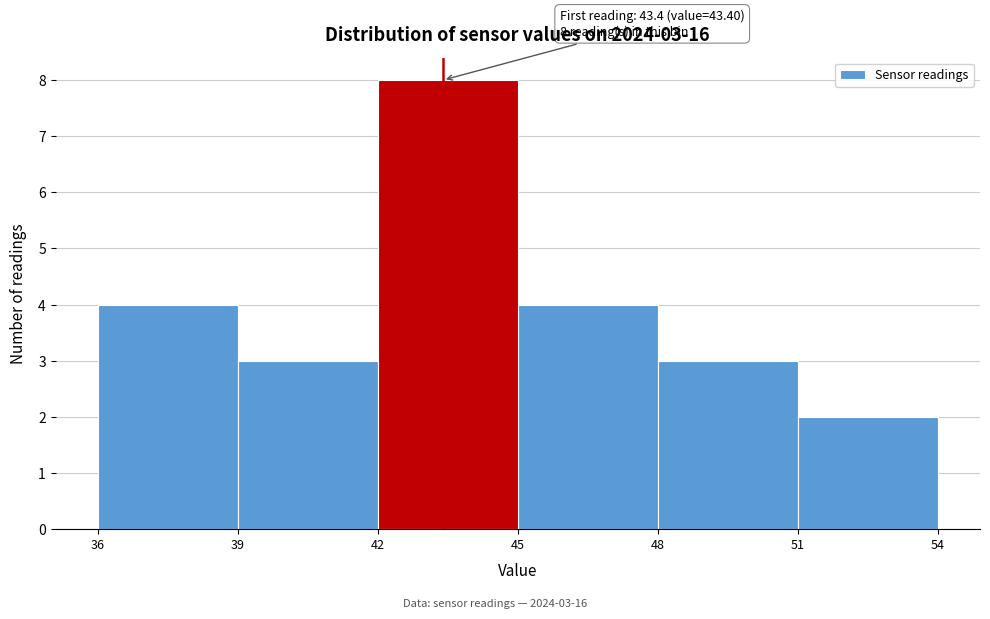

Which range on the x-axis has the tallest bar?

42 to 45